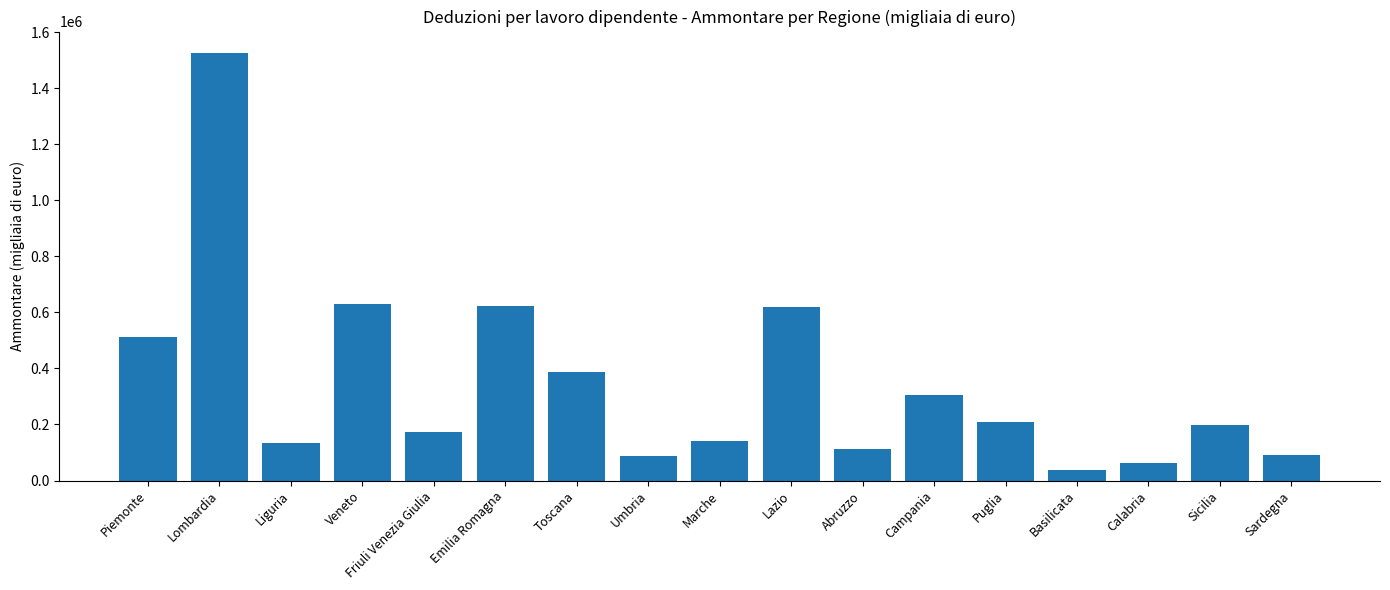

True or false: the data shows 386975 at Toscana.

True